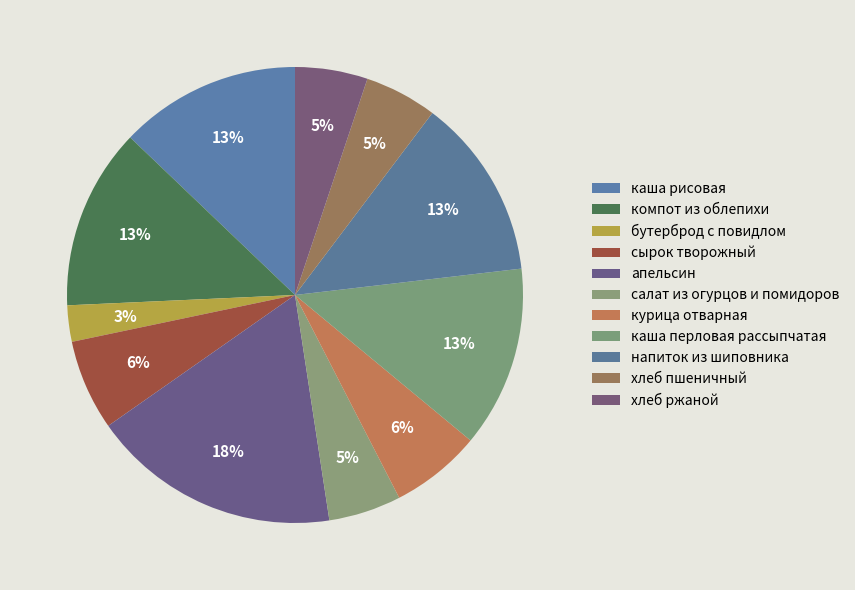

What is the change in value from апельсин to каша перловая рассыпчатая?

-75